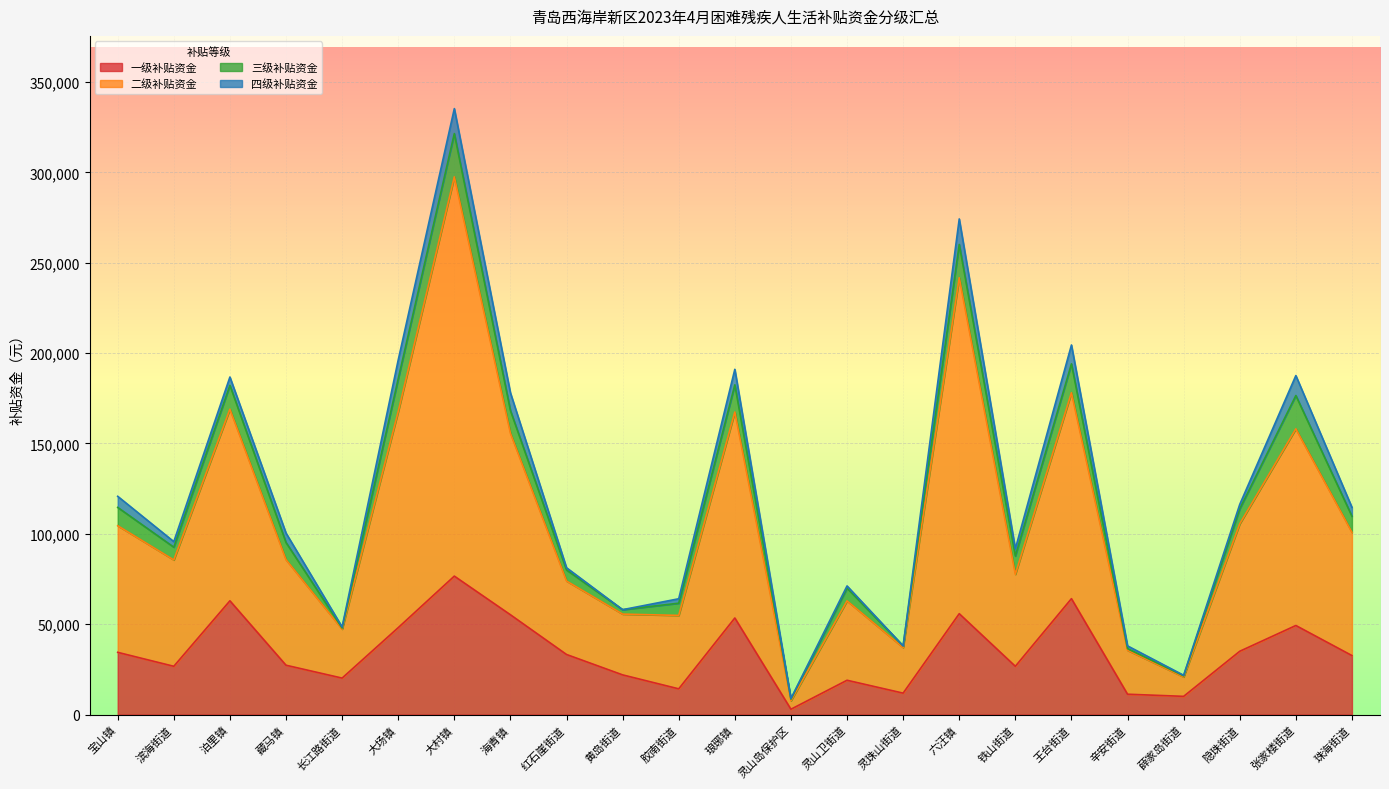

Does the chart display data point markers on the line(s)?

No